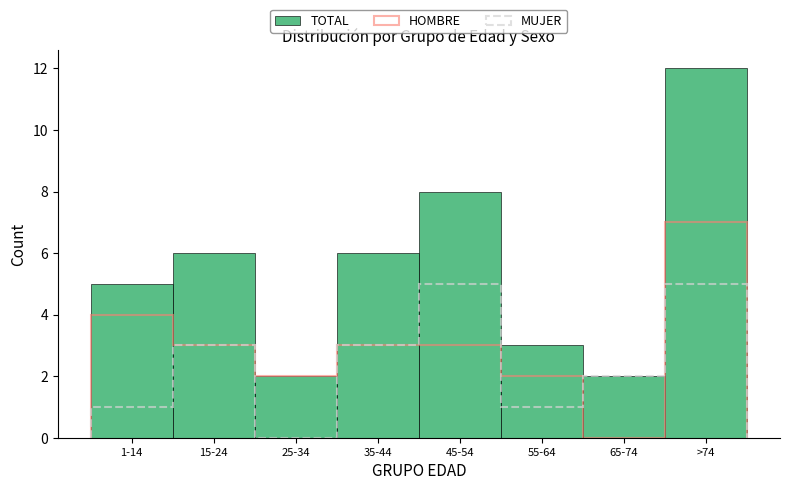

Reading left to right, extract all data points from this chart.

1-14=5	15-24=6	25-34=2	35-44=6	45-54=8	55-64=3	65-74=2	>74=12